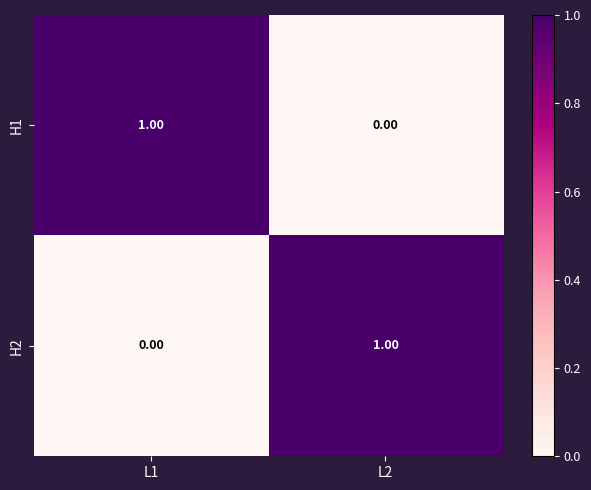

How many categories are shown in the chart?

2